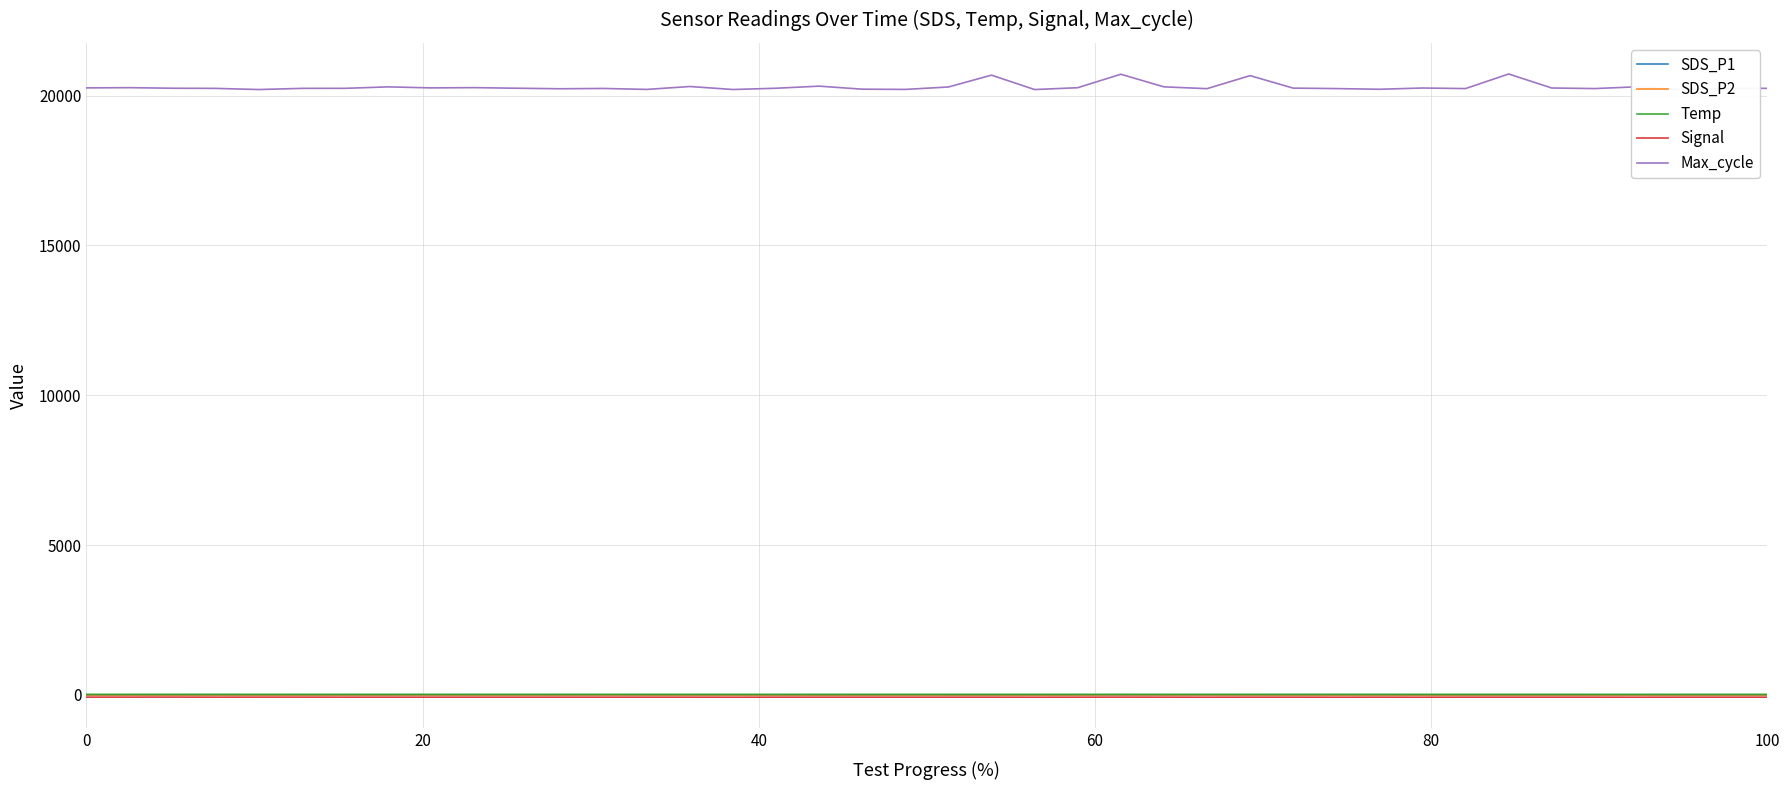

Which series has the largest range (max minus min)?

Max_cycle